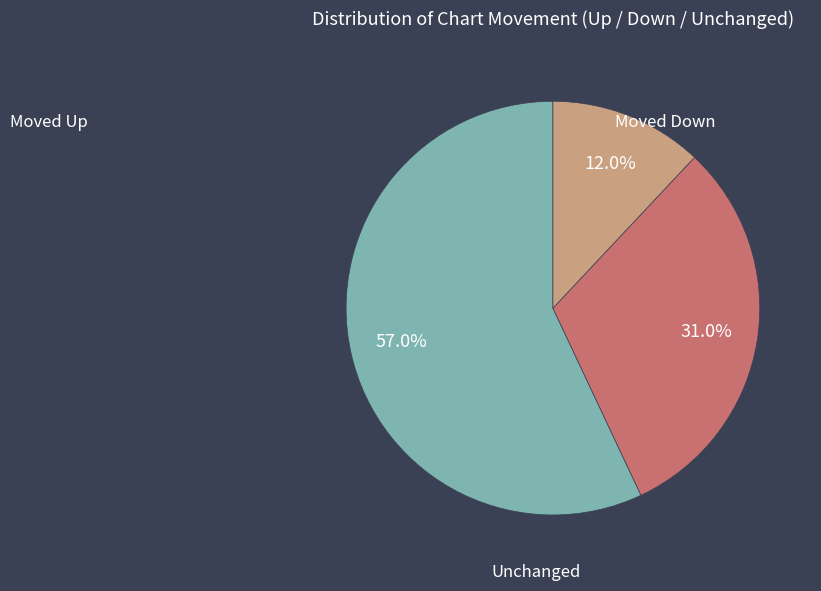

Is there any slice that represents more than half of the pie?

Yes